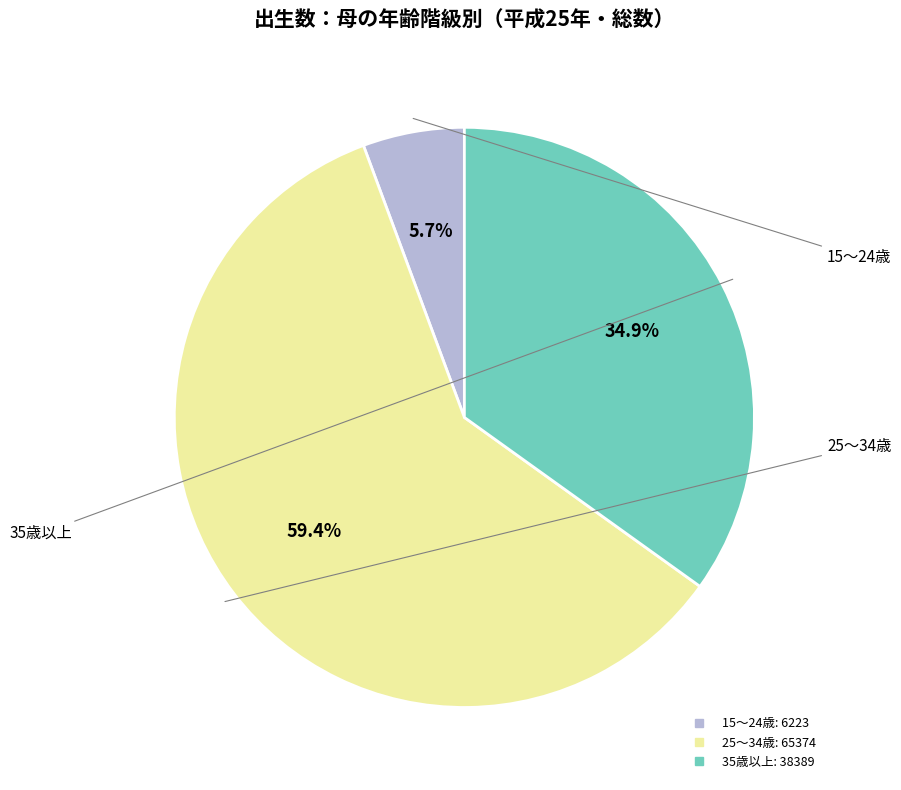

Is there a majority slice in this chart?

Yes